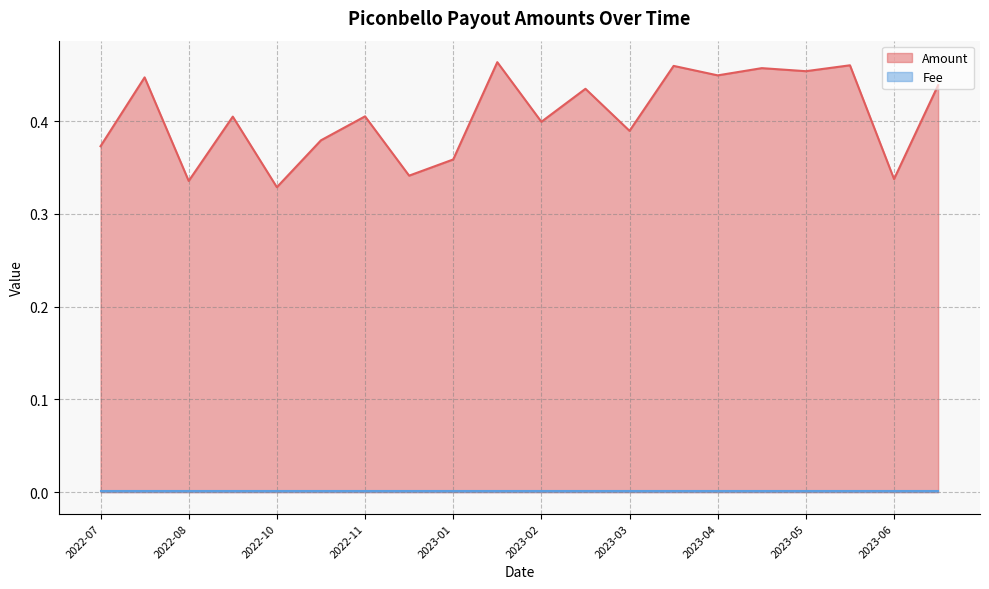

The value at 2023-01 is 0.4. True or false?

True